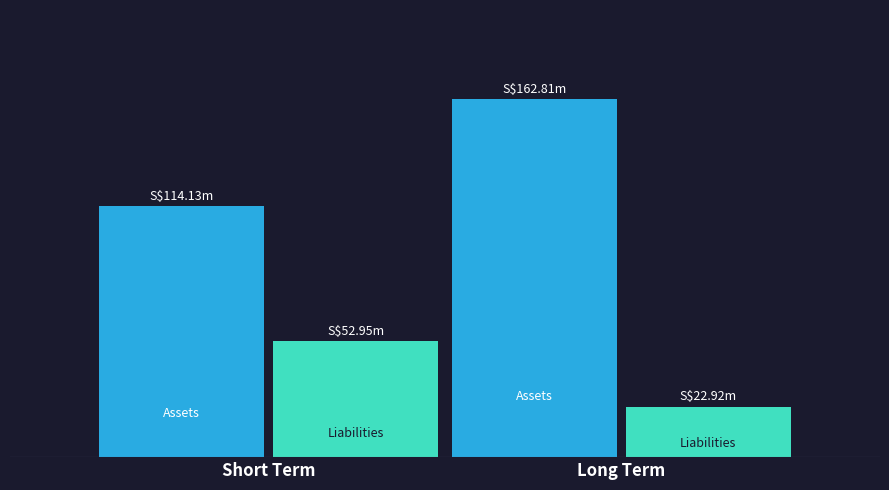

Are the bars horizontal?

No